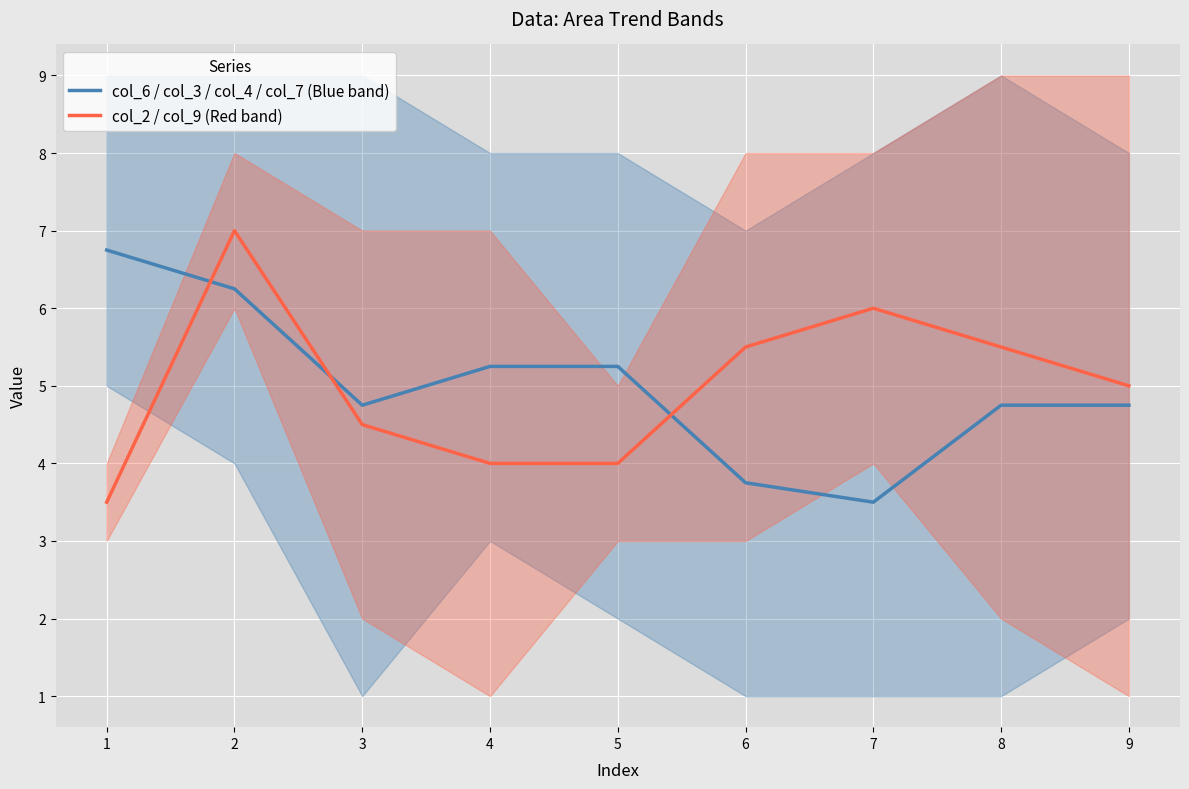

True or false: col_2 / col_9 (Red band) and col_6 / col_3 / col_4 / col_7 (Blue band) cross at least once.

True